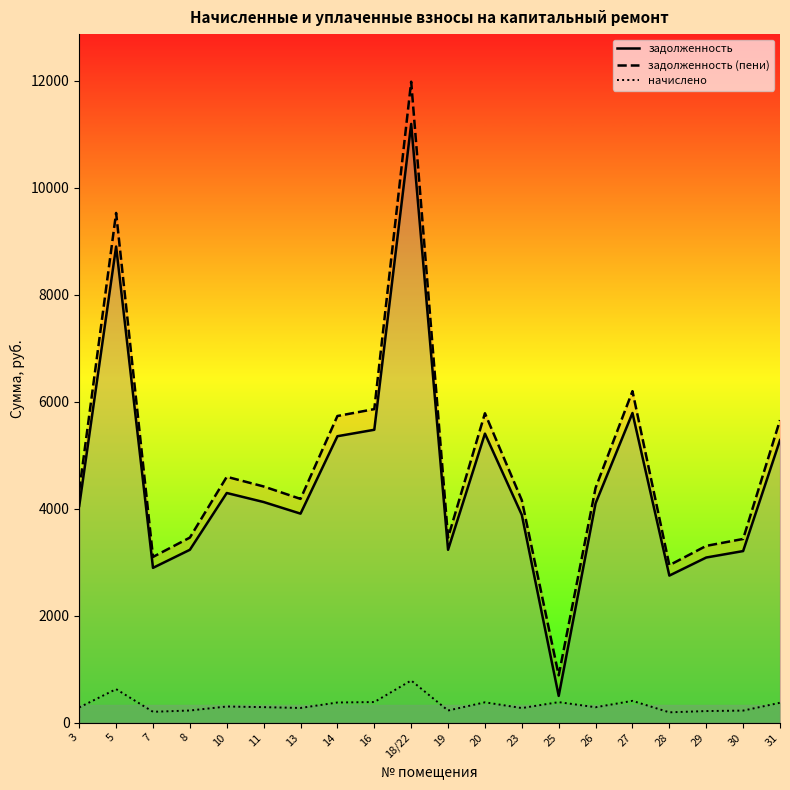

At which label is начислено closest to 491?

27